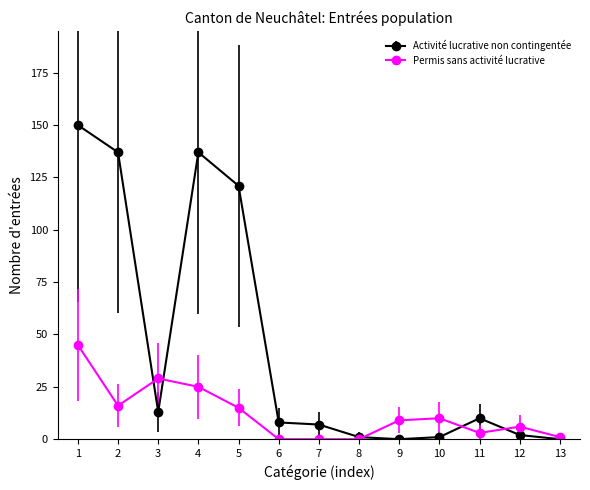

Reading left to right, transcribe all the data shown in this chart.

Activité lucrative non contingentée: 150	137	13	137	121	8	7	1	0	1	10	2	0
Permis sans activité lucrative: 45	16	29	25	15	0	0	0	9	10	3	6	1